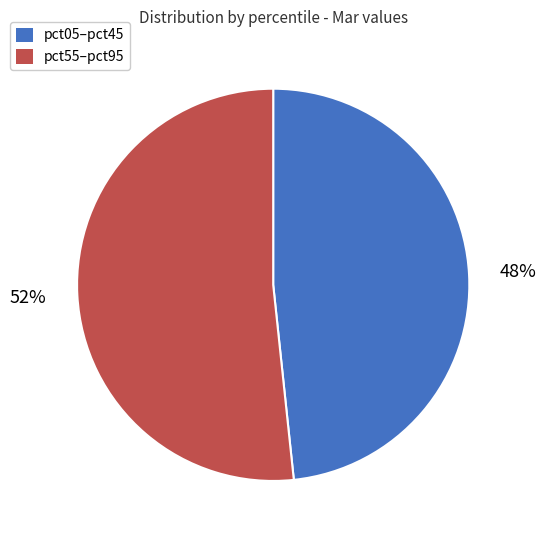

Is the sum of pct05–pct45 and pct55–pct95 greater than half?

Yes